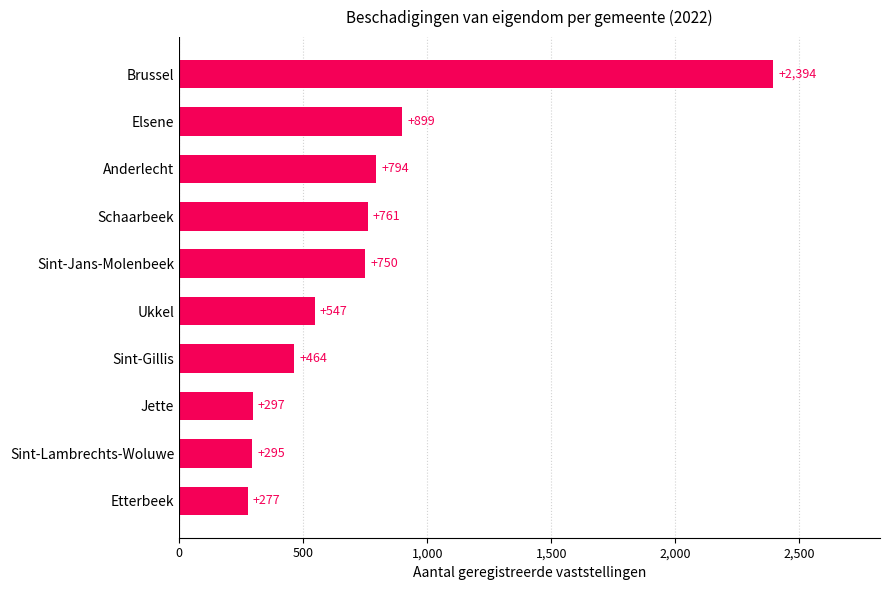

Where is the data nearest to the value 1335?

Elsene